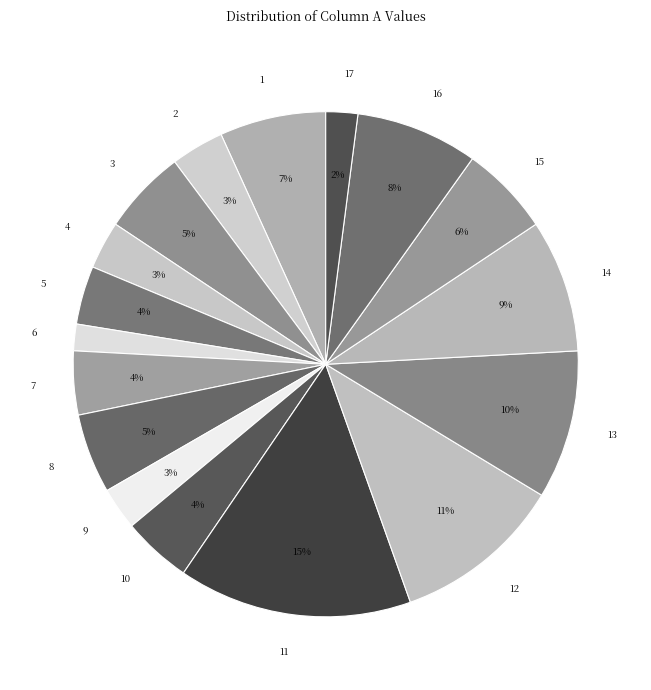

Is 16 the majority of the pie?

No